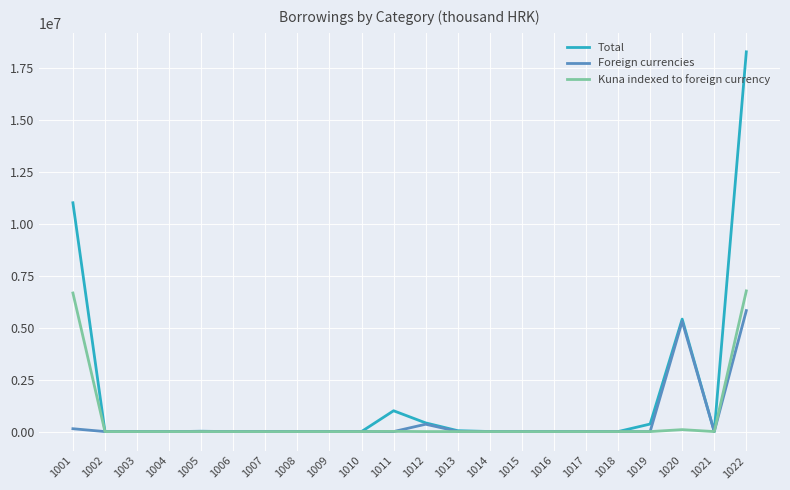

Which series has the largest range (max minus min)?

Total